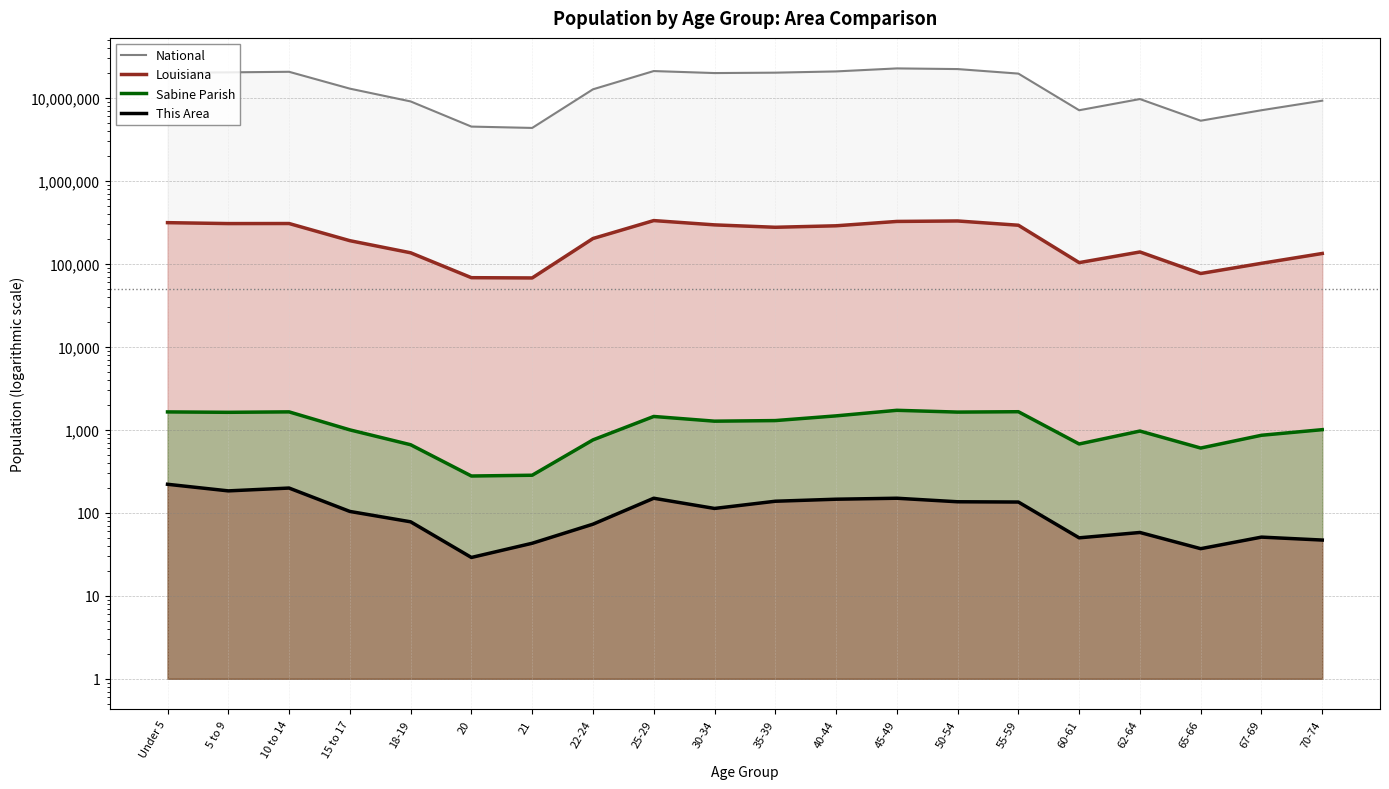

What is the value of the Sabine Parish point at the 9th from the left?

1451